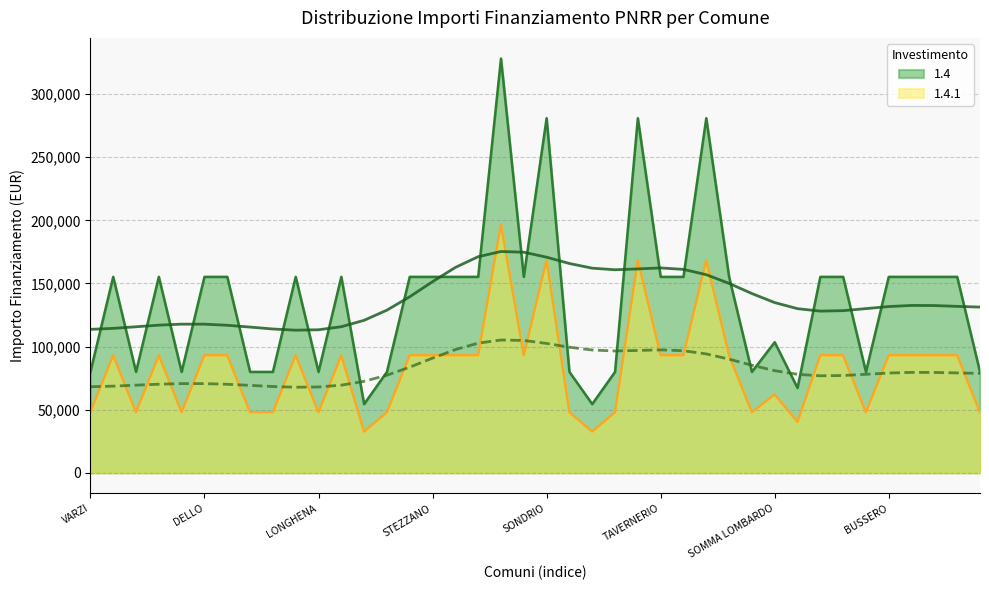

Is the value of 1.4 at SONDRIO greater than the value of 1.4.1 at MANERBIO?

Yes